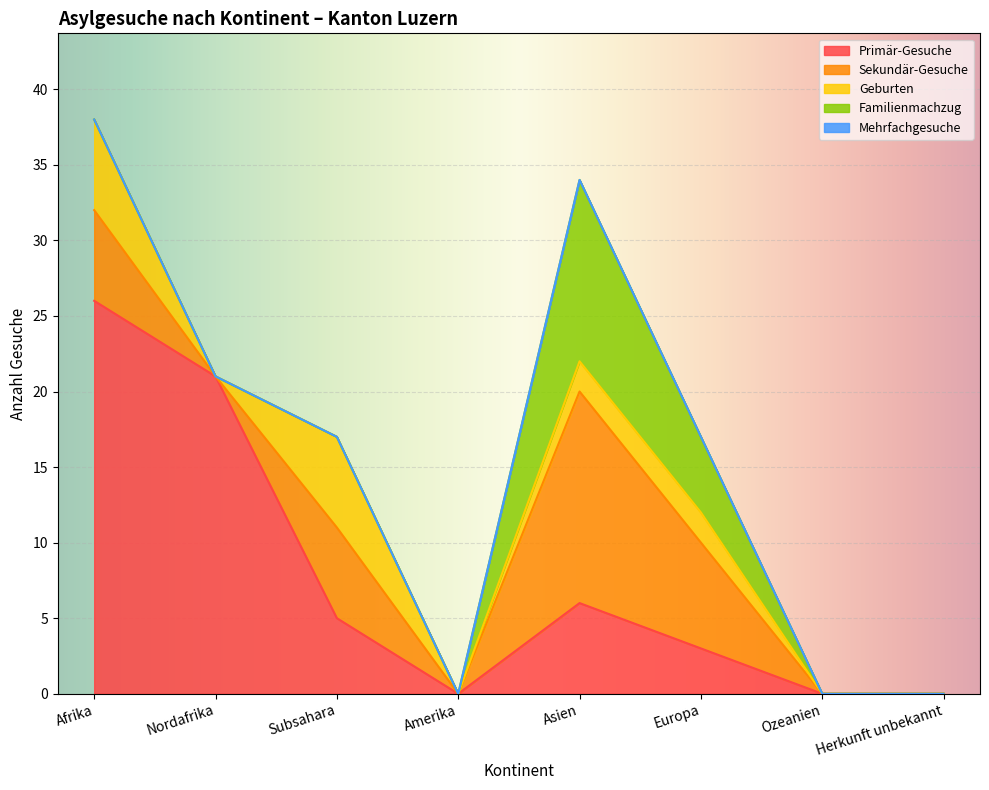

Does the chart display data point markers on the line(s)?

No